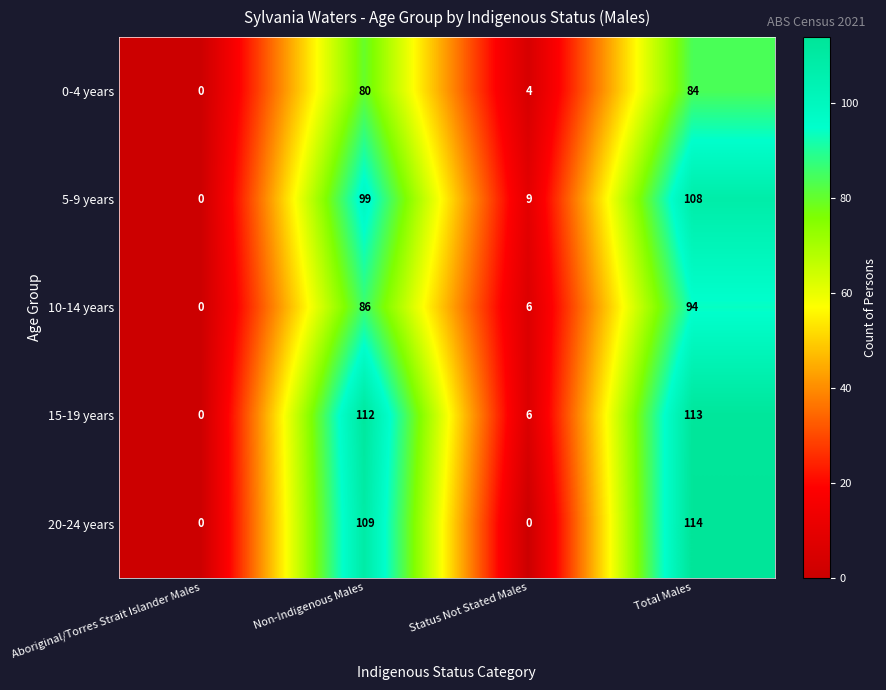

What is the sum of the 0-4 years values at Non-Indigenous Males and Aboriginal/Torres Strait Islander Males?

80